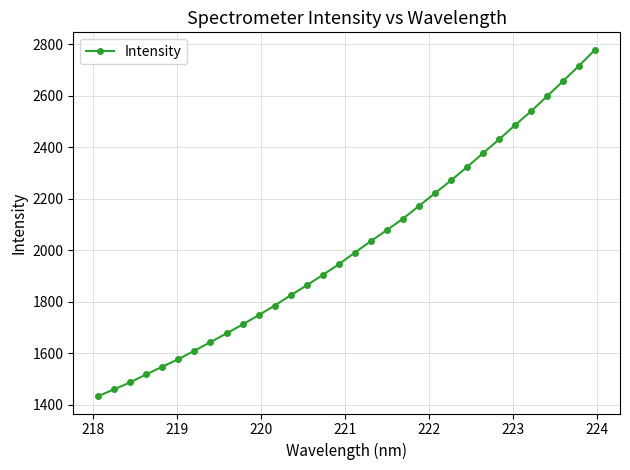

True or false: there are more than 0 points higher than both neighbors.

False